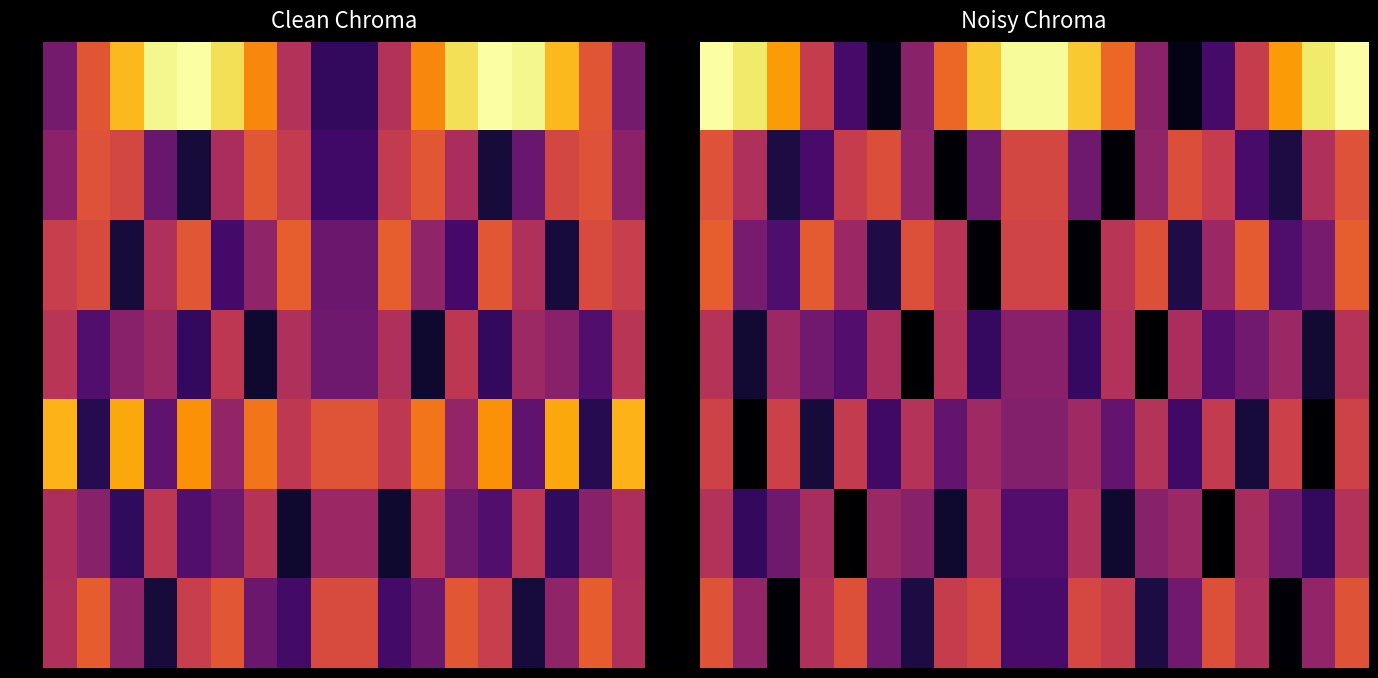

What is the difference between the highest and lowest values at 0?

0.5